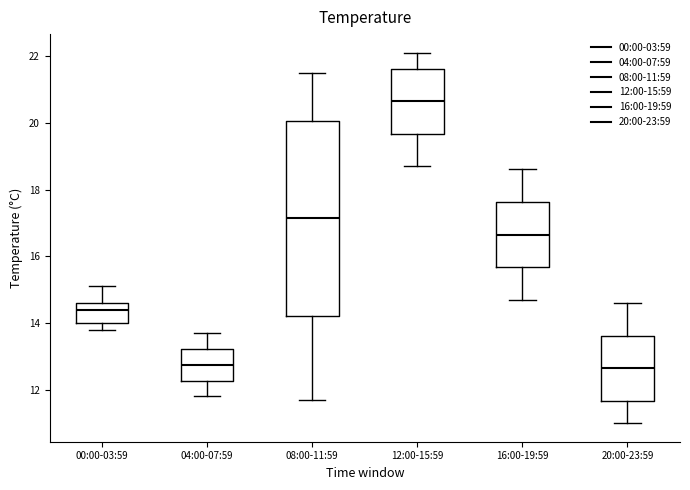

Reading left to right, transcribe this box plot: for each box, give where its median line is, the range the box spans, and where its two whiskers end, as read against the y-axis. The values are not printed on the chart, so give them approximately, as read against the axis.

00:00-03:59: median 14.4, box 14.0 to 14.6, whiskers 13.8 to 15.2
04:00-07:59: median 12.8, box 12.2 to 13.2, whiskers 11.8 to 13.8
08:00-11:59: median 17.2, box 14.2 to 20.0, whiskers 11.8 to 21.6
12:00-15:59: median 20.6, box 19.6 to 21.6, whiskers 18.8 to 22.2
16:00-19:59: median 16.6, box 15.6 to 17.6, whiskers 14.8 to 18.6
20:00-23:59: median 12.6, box 11.6 to 13.6, whiskers 11.0 to 14.6